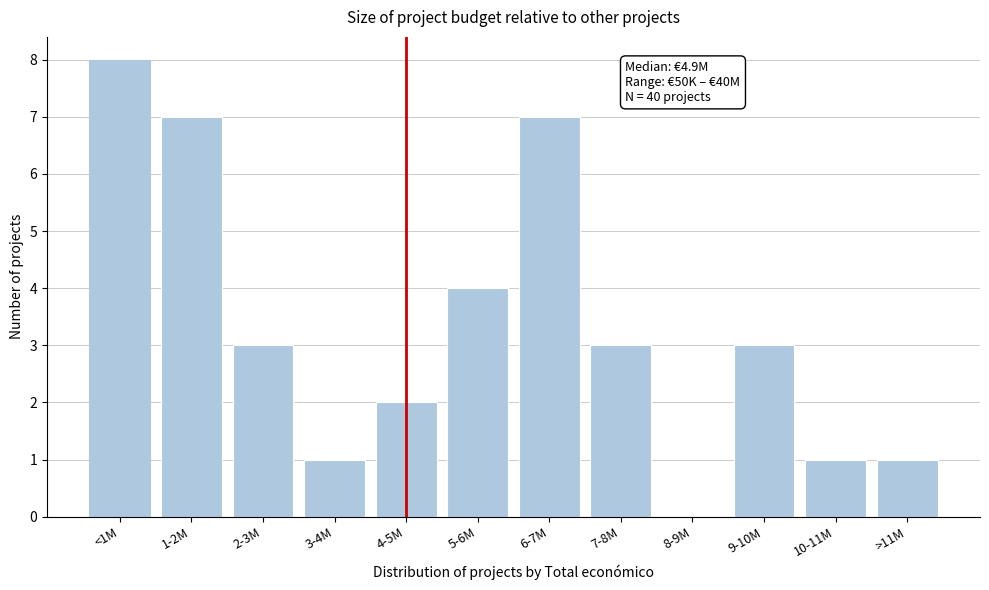

Reading left to right, transcribe all the data shown in this chart.

<1M=8	1-2M=7	2-3M=3	3-4M=1	4-5M=2	5-6M=4	6-7M=7	7-8M=3	8-9M=0	9-10M=3	10-11M=1	>11M=1